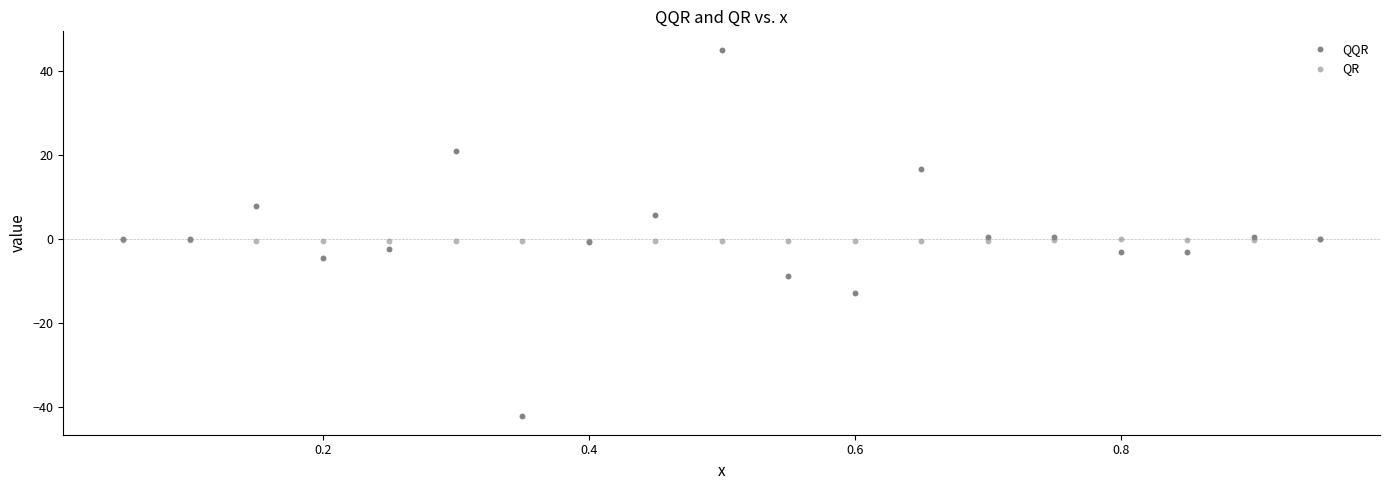

Which series contains the lowest Y value?

QQR